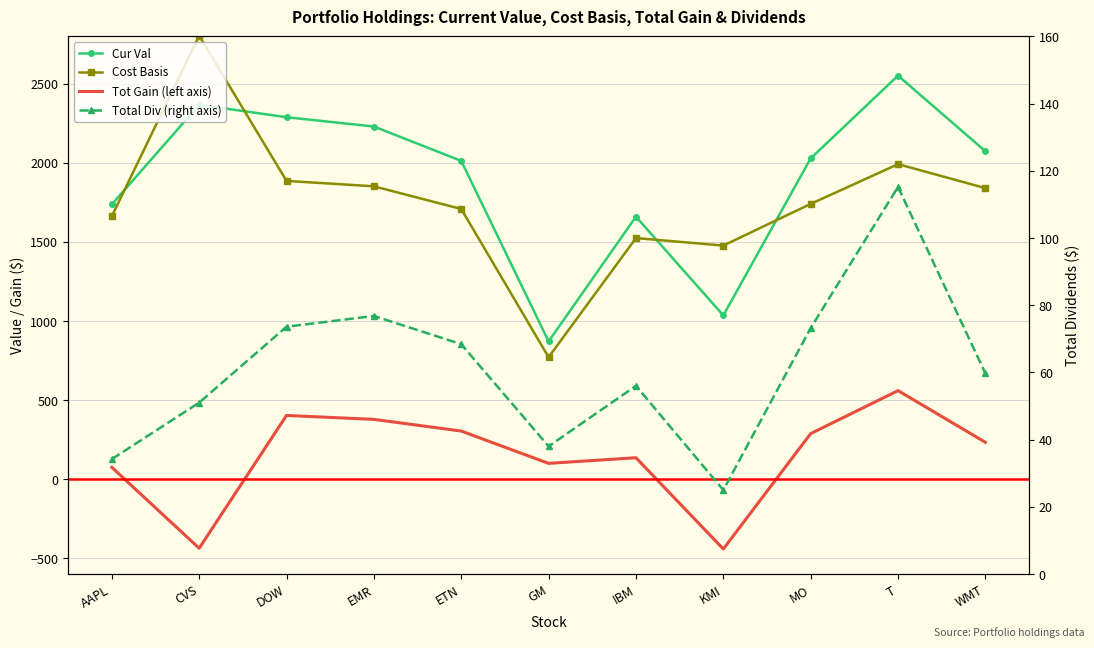

At which category does Cost Basis reach its first local peak?

CVS